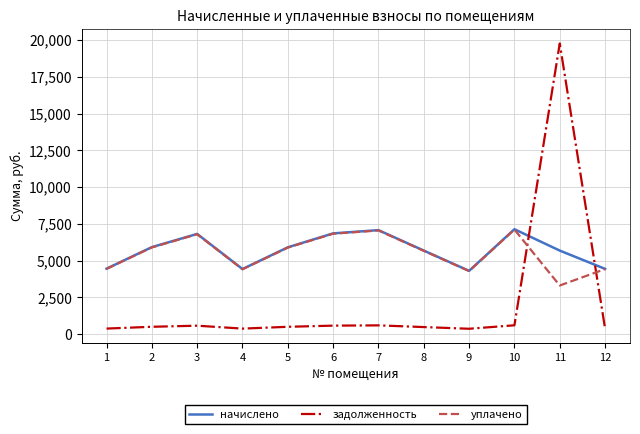

What is the greatest value displayed?

19763.5